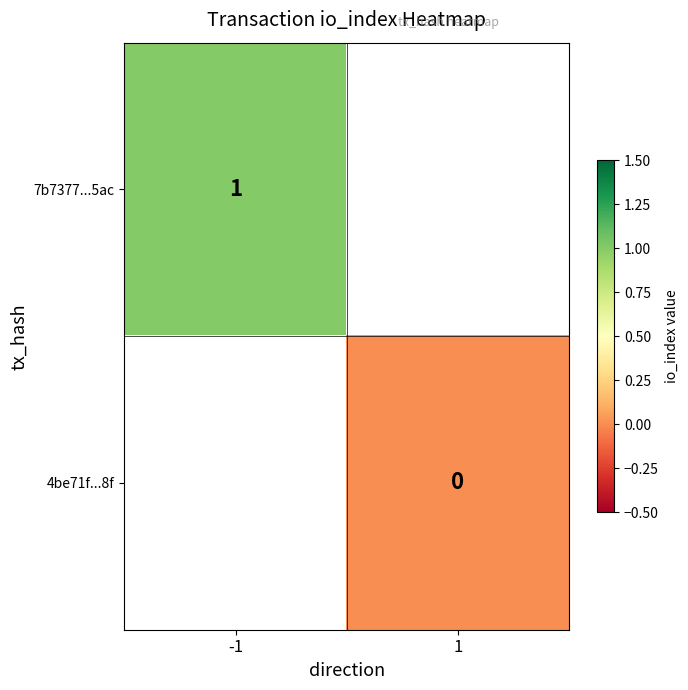

Is the value of 7b7377...5ac at 1 greater than the value of 4be71f...8f at 1?

No